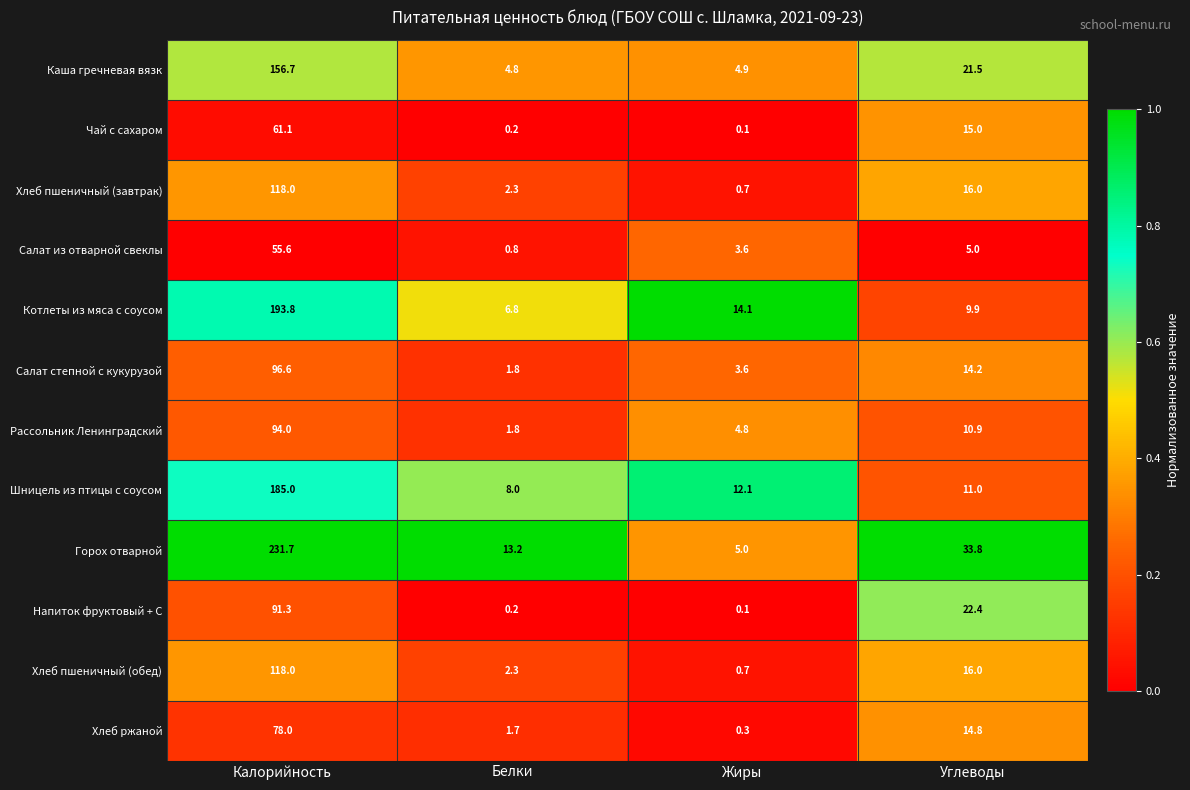

What is the greatest value displayed?

231.7